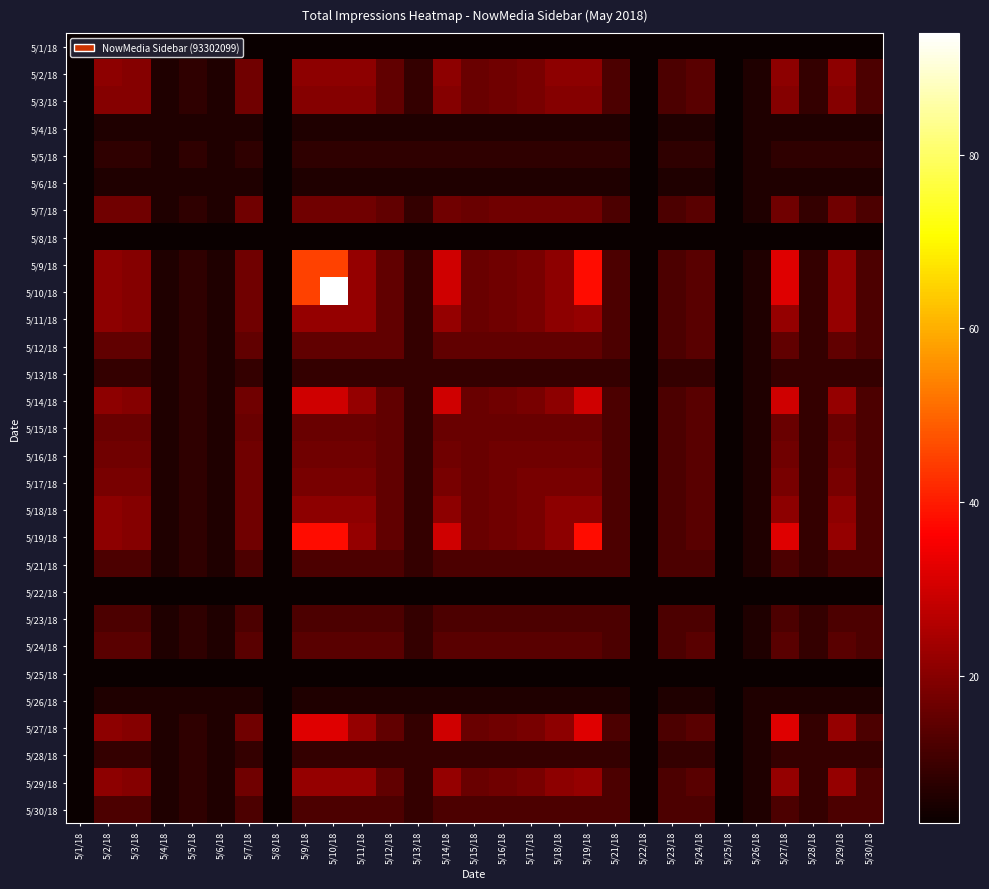

Reading right to left, transcribe all the data shown in this chart.

5/1/18: 5/30/18=3	5/29/18=3	5/28/18=3	5/27/18=3	5/26/18=3	5/25/18=3	5/24/18=3	5/23/18=3	5/22/18=3	5/21/18=3	5/19/18=3	5/18/18=3	5/17/18=3	5/16/18=3	5/15/18=3	5/14/18=3	5/13/18=3	5/12/18=3	5/11/18=3	5/10/18=3	5/9/18=3	5/8/18=3	5/7/18=3	5/6/18=3	5/5/18=3	5/4/18=3	5/3/18=3	5/2/18=3	5/1/18=3
5/2/18: 5/30/18=12	5/29/18=21	5/28/18=9	5/27/18=21	5/26/18=6	5/25/18=3	5/24/18=14	5/23/18=12	5/22/18=3	5/21/18=12	5/19/18=21	5/18/18=21	5/17/18=18	5/16/18=17	5/15/18=16	5/14/18=21	5/13/18=9	5/12/18=15	5/11/18=21	5/10/18=21	5/9/18=21	5/8/18=3	5/7/18=17	5/6/18=6	5/5/18=8	5/4/18=6	5/3/18=20	5/2/18=21	5/1/18=3
5/3/18: 5/30/18=12	5/29/18=20	5/28/18=9	5/27/18=20	5/26/18=6	5/25/18=3	5/24/18=14	5/23/18=12	5/22/18=3	5/21/18=12	5/19/18=20	5/18/18=20	5/17/18=18	5/16/18=17	5/15/18=16	5/14/18=20	5/13/18=9	5/12/18=15	5/11/18=20	5/10/18=20	5/9/18=20	5/8/18=3	5/7/18=17	5/6/18=6	5/5/18=8	5/4/18=6	5/3/18=20	5/2/18=20	5/1/18=3
5/4/18: 5/30/18=6	5/29/18=6	5/28/18=6	5/27/18=6	5/26/18=6	5/25/18=3	5/24/18=6	5/23/18=6	5/22/18=3	5/21/18=6	5/19/18=6	5/18/18=6	5/17/18=6	5/16/18=6	5/15/18=6	5/14/18=6	5/13/18=6	5/12/18=6	5/11/18=6	5/10/18=6	5/9/18=6	5/8/18=3	5/7/18=6	5/6/18=6	5/5/18=6	5/4/18=6	5/3/18=6	5/2/18=6	5/1/18=3
5/5/18: 5/30/18=8	5/29/18=8	5/28/18=8	5/27/18=8	5/26/18=6	5/25/18=3	5/24/18=8	5/23/18=8	5/22/18=3	5/21/18=8	5/19/18=8	5/18/18=8	5/17/18=8	5/16/18=8	5/15/18=8	5/14/18=8	5/13/18=8	5/12/18=8	5/11/18=8	5/10/18=8	5/9/18=8	5/8/18=3	5/7/18=8	5/6/18=6	5/5/18=8	5/4/18=6	5/3/18=8	5/2/18=8	5/1/18=3
5/6/18: 5/30/18=6	5/29/18=6	5/28/18=6	5/27/18=6	5/26/18=6	5/25/18=3	5/24/18=6	5/23/18=6	5/22/18=3	5/21/18=6	5/19/18=6	5/18/18=6	5/17/18=6	5/16/18=6	5/15/18=6	5/14/18=6	5/13/18=6	5/12/18=6	5/11/18=6	5/10/18=6	5/9/18=6	5/8/18=3	5/7/18=6	5/6/18=6	5/5/18=6	5/4/18=6	5/3/18=6	5/2/18=6	5/1/18=3
5/7/18: 5/30/18=12	5/29/18=17	5/28/18=9	5/27/18=17	5/26/18=6	5/25/18=3	5/24/18=14	5/23/18=12	5/22/18=3	5/21/18=12	5/19/18=17	5/18/18=17	5/17/18=17	5/16/18=17	5/15/18=16	5/14/18=17	5/13/18=9	5/12/18=15	5/11/18=17	5/10/18=17	5/9/18=17	5/8/18=3	5/7/18=17	5/6/18=6	5/5/18=8	5/4/18=6	5/3/18=17	5/2/18=17	5/1/18=3
5/8/18: 5/30/18=3	5/29/18=3	5/28/18=3	5/27/18=3	5/26/18=3	5/25/18=3	5/24/18=3	5/23/18=3	5/22/18=3	5/21/18=3	5/19/18=3	5/18/18=3	5/17/18=3	5/16/18=3	5/15/18=3	5/14/18=3	5/13/18=3	5/12/18=3	5/11/18=3	5/10/18=3	5/9/18=3	5/8/18=3	5/7/18=3	5/6/18=3	5/5/18=3	5/4/18=3	5/3/18=3	5/2/18=3	5/1/18=3
5/9/18: 5/30/18=12	5/29/18=22	5/28/18=9	5/27/18=32	5/26/18=6	5/25/18=3	5/24/18=14	5/23/18=12	5/22/18=3	5/21/18=12	5/19/18=38	5/18/18=21	5/17/18=18	5/16/18=17	5/15/18=16	5/14/18=30	5/13/18=9	5/12/18=15	5/11/18=22	5/10/18=45	5/9/18=45	5/8/18=3	5/7/18=17	5/6/18=6	5/5/18=8	5/4/18=6	5/3/18=20	5/2/18=21	5/1/18=3
5/10/18: 5/30/18=12	5/29/18=22	5/28/18=9	5/27/18=32	5/26/18=6	5/25/18=3	5/24/18=14	5/23/18=12	5/22/18=3	5/21/18=12	5/19/18=38	5/18/18=21	5/17/18=18	5/16/18=17	5/15/18=16	5/14/18=30	5/13/18=9	5/12/18=15	5/11/18=22	5/10/18=94	5/9/18=45	5/8/18=3	5/7/18=17	5/6/18=6	5/5/18=8	5/4/18=6	5/3/18=20	5/2/18=21	5/1/18=3
5/11/18: 5/30/18=12	5/29/18=22	5/28/18=9	5/27/18=22	5/26/18=6	5/25/18=3	5/24/18=14	5/23/18=12	5/22/18=3	5/21/18=12	5/19/18=22	5/18/18=21	5/17/18=18	5/16/18=17	5/15/18=16	5/14/18=22	5/13/18=9	5/12/18=15	5/11/18=22	5/10/18=22	5/9/18=22	5/8/18=3	5/7/18=17	5/6/18=6	5/5/18=8	5/4/18=6	5/3/18=20	5/2/18=21	5/1/18=3
5/12/18: 5/30/18=12	5/29/18=15	5/28/18=9	5/27/18=15	5/26/18=6	5/25/18=3	5/24/18=14	5/23/18=12	5/22/18=3	5/21/18=12	5/19/18=15	5/18/18=15	5/17/18=15	5/16/18=15	5/15/18=15	5/14/18=15	5/13/18=9	5/12/18=15	5/11/18=15	5/10/18=15	5/9/18=15	5/8/18=3	5/7/18=15	5/6/18=6	5/5/18=8	5/4/18=6	5/3/18=15	5/2/18=15	5/1/18=3
5/13/18: 5/30/18=9	5/29/18=9	5/28/18=9	5/27/18=9	5/26/18=6	5/25/18=3	5/24/18=9	5/23/18=9	5/22/18=3	5/21/18=9	5/19/18=9	5/18/18=9	5/17/18=9	5/16/18=9	5/15/18=9	5/14/18=9	5/13/18=9	5/12/18=9	5/11/18=9	5/10/18=9	5/9/18=9	5/8/18=3	5/7/18=9	5/6/18=6	5/5/18=8	5/4/18=6	5/3/18=9	5/2/18=9	5/1/18=3
5/14/18: 5/30/18=12	5/29/18=22	5/28/18=9	5/27/18=30	5/26/18=6	5/25/18=3	5/24/18=14	5/23/18=12	5/22/18=3	5/21/18=12	5/19/18=30	5/18/18=21	5/17/18=18	5/16/18=17	5/15/18=16	5/14/18=30	5/13/18=9	5/12/18=15	5/11/18=22	5/10/18=30	5/9/18=30	5/8/18=3	5/7/18=17	5/6/18=6	5/5/18=8	5/4/18=6	5/3/18=20	5/2/18=21	5/1/18=3
5/15/18: 5/30/18=12	5/29/18=16	5/28/18=9	5/27/18=16	5/26/18=6	5/25/18=3	5/24/18=14	5/23/18=12	5/22/18=3	5/21/18=12	5/19/18=16	5/18/18=16	5/17/18=16	5/16/18=16	5/15/18=16	5/14/18=16	5/13/18=9	5/12/18=15	5/11/18=16	5/10/18=16	5/9/18=16	5/8/18=3	5/7/18=16	5/6/18=6	5/5/18=8	5/4/18=6	5/3/18=16	5/2/18=16	5/1/18=3
5/16/18: 5/30/18=12	5/29/18=17	5/28/18=9	5/27/18=17	5/26/18=6	5/25/18=3	5/24/18=14	5/23/18=12	5/22/18=3	5/21/18=12	5/19/18=17	5/18/18=17	5/17/18=17	5/16/18=17	5/15/18=16	5/14/18=17	5/13/18=9	5/12/18=15	5/11/18=17	5/10/18=17	5/9/18=17	5/8/18=3	5/7/18=17	5/6/18=6	5/5/18=8	5/4/18=6	5/3/18=17	5/2/18=17	5/1/18=3
5/17/18: 5/30/18=12	5/29/18=18	5/28/18=9	5/27/18=18	5/26/18=6	5/25/18=3	5/24/18=14	5/23/18=12	5/22/18=3	5/21/18=12	5/19/18=18	5/18/18=18	5/17/18=18	5/16/18=17	5/15/18=16	5/14/18=18	5/13/18=9	5/12/18=15	5/11/18=18	5/10/18=18	5/9/18=18	5/8/18=3	5/7/18=17	5/6/18=6	5/5/18=8	5/4/18=6	5/3/18=18	5/2/18=18	5/1/18=3
5/18/18: 5/30/18=12	5/29/18=21	5/28/18=9	5/27/18=21	5/26/18=6	5/25/18=3	5/24/18=14	5/23/18=12	5/22/18=3	5/21/18=12	5/19/18=21	5/18/18=21	5/17/18=18	5/16/18=17	5/15/18=16	5/14/18=21	5/13/18=9	5/12/18=15	5/11/18=21	5/10/18=21	5/9/18=21	5/8/18=3	5/7/18=17	5/6/18=6	5/5/18=8	5/4/18=6	5/3/18=20	5/2/18=21	5/1/18=3
5/19/18: 5/30/18=12	5/29/18=22	5/28/18=9	5/27/18=32	5/26/18=6	5/25/18=3	5/24/18=14	5/23/18=12	5/22/18=3	5/21/18=12	5/19/18=38	5/18/18=21	5/17/18=18	5/16/18=17	5/15/18=16	5/14/18=30	5/13/18=9	5/12/18=15	5/11/18=22	5/10/18=38	5/9/18=38	5/8/18=3	5/7/18=17	5/6/18=6	5/5/18=8	5/4/18=6	5/3/18=20	5/2/18=21	5/1/18=3
5/21/18: 5/30/18=12	5/29/18=12	5/28/18=9	5/27/18=12	5/26/18=6	5/25/18=3	5/24/18=12	5/23/18=12	5/22/18=3	5/21/18=12	5/19/18=12	5/18/18=12	5/17/18=12	5/16/18=12	5/15/18=12	5/14/18=12	5/13/18=9	5/12/18=12	5/11/18=12	5/10/18=12	5/9/18=12	5/8/18=3	5/7/18=12	5/6/18=6	5/5/18=8	5/4/18=6	5/3/18=12	5/2/18=12	5/1/18=3
5/22/18: 5/30/18=3	5/29/18=3	5/28/18=3	5/27/18=3	5/26/18=3	5/25/18=3	5/24/18=3	5/23/18=3	5/22/18=3	5/21/18=3	5/19/18=3	5/18/18=3	5/17/18=3	5/16/18=3	5/15/18=3	5/14/18=3	5/13/18=3	5/12/18=3	5/11/18=3	5/10/18=3	5/9/18=3	5/8/18=3	5/7/18=3	5/6/18=3	5/5/18=3	5/4/18=3	5/3/18=3	5/2/18=3	5/1/18=3
5/23/18: 5/30/18=12	5/29/18=12	5/28/18=9	5/27/18=12	5/26/18=6	5/25/18=3	5/24/18=12	5/23/18=12	5/22/18=3	5/21/18=12	5/19/18=12	5/18/18=12	5/17/18=12	5/16/18=12	5/15/18=12	5/14/18=12	5/13/18=9	5/12/18=12	5/11/18=12	5/10/18=12	5/9/18=12	5/8/18=3	5/7/18=12	5/6/18=6	5/5/18=8	5/4/18=6	5/3/18=12	5/2/18=12	5/1/18=3
5/24/18: 5/30/18=12	5/29/18=14	5/28/18=9	5/27/18=14	5/26/18=6	5/25/18=3	5/24/18=14	5/23/18=12	5/22/18=3	5/21/18=12	5/19/18=14	5/18/18=14	5/17/18=14	5/16/18=14	5/15/18=14	5/14/18=14	5/13/18=9	5/12/18=14	5/11/18=14	5/10/18=14	5/9/18=14	5/8/18=3	5/7/18=14	5/6/18=6	5/5/18=8	5/4/18=6	5/3/18=14	5/2/18=14	5/1/18=3
5/25/18: 5/30/18=3	5/29/18=3	5/28/18=3	5/27/18=3	5/26/18=3	5/25/18=3	5/24/18=3	5/23/18=3	5/22/18=3	5/21/18=3	5/19/18=3	5/18/18=3	5/17/18=3	5/16/18=3	5/15/18=3	5/14/18=3	5/13/18=3	5/12/18=3	5/11/18=3	5/10/18=3	5/9/18=3	5/8/18=3	5/7/18=3	5/6/18=3	5/5/18=3	5/4/18=3	5/3/18=3	5/2/18=3	5/1/18=3
5/26/18: 5/30/18=6	5/29/18=6	5/28/18=6	5/27/18=6	5/26/18=6	5/25/18=3	5/24/18=6	5/23/18=6	5/22/18=3	5/21/18=6	5/19/18=6	5/18/18=6	5/17/18=6	5/16/18=6	5/15/18=6	5/14/18=6	5/13/18=6	5/12/18=6	5/11/18=6	5/10/18=6	5/9/18=6	5/8/18=3	5/7/18=6	5/6/18=6	5/5/18=6	5/4/18=6	5/3/18=6	5/2/18=6	5/1/18=3
5/27/18: 5/30/18=12	5/29/18=22	5/28/18=9	5/27/18=32	5/26/18=6	5/25/18=3	5/24/18=14	5/23/18=12	5/22/18=3	5/21/18=12	5/19/18=32	5/18/18=21	5/17/18=18	5/16/18=17	5/15/18=16	5/14/18=30	5/13/18=9	5/12/18=15	5/11/18=22	5/10/18=32	5/9/18=32	5/8/18=3	5/7/18=17	5/6/18=6	5/5/18=8	5/4/18=6	5/3/18=20	5/2/18=21	5/1/18=3
5/28/18: 5/30/18=9	5/29/18=9	5/28/18=9	5/27/18=9	5/26/18=6	5/25/18=3	5/24/18=9	5/23/18=9	5/22/18=3	5/21/18=9	5/19/18=9	5/18/18=9	5/17/18=9	5/16/18=9	5/15/18=9	5/14/18=9	5/13/18=9	5/12/18=9	5/11/18=9	5/10/18=9	5/9/18=9	5/8/18=3	5/7/18=9	5/6/18=6	5/5/18=8	5/4/18=6	5/3/18=9	5/2/18=9	5/1/18=3
5/29/18: 5/30/18=12	5/29/18=22	5/28/18=9	5/27/18=22	5/26/18=6	5/25/18=3	5/24/18=14	5/23/18=12	5/22/18=3	5/21/18=12	5/19/18=22	5/18/18=21	5/17/18=18	5/16/18=17	5/15/18=16	5/14/18=22	5/13/18=9	5/12/18=15	5/11/18=22	5/10/18=22	5/9/18=22	5/8/18=3	5/7/18=17	5/6/18=6	5/5/18=8	5/4/18=6	5/3/18=20	5/2/18=21	5/1/18=3
5/30/18: 5/30/18=12	5/29/18=12	5/28/18=9	5/27/18=12	5/26/18=6	5/25/18=3	5/24/18=12	5/23/18=12	5/22/18=3	5/21/18=12	5/19/18=12	5/18/18=12	5/17/18=12	5/16/18=12	5/15/18=12	5/14/18=12	5/13/18=9	5/12/18=12	5/11/18=12	5/10/18=12	5/9/18=12	5/8/18=3	5/7/18=12	5/6/18=6	5/5/18=8	5/4/18=6	5/3/18=12	5/2/18=12	5/1/18=3